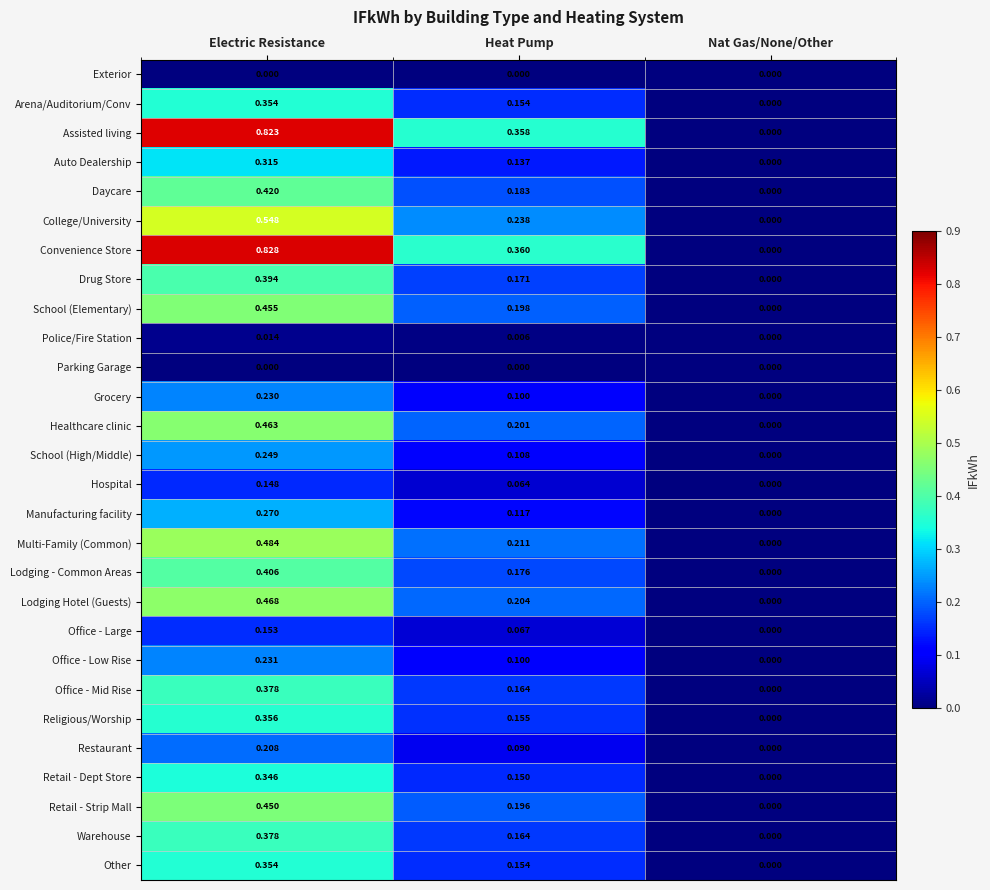

Rank the categories by College/University value from lowest to highest.

Nat Gas/None/Other, Heat Pump, Electric Resistance